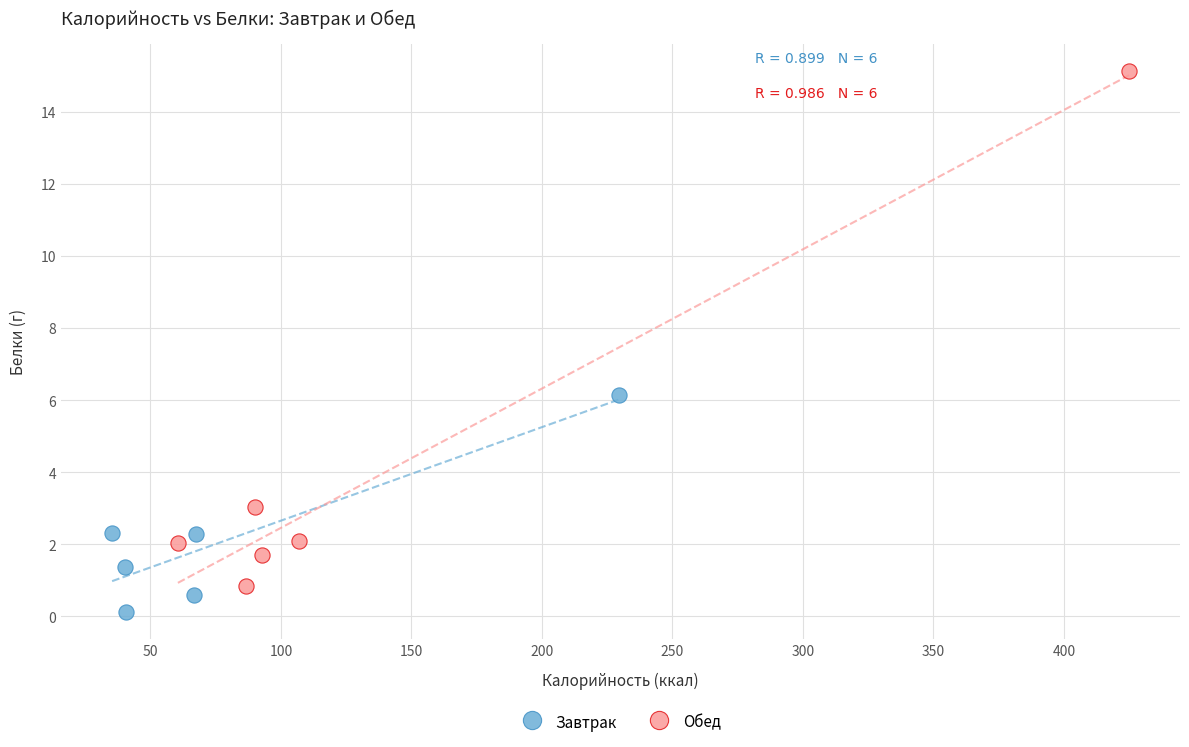

Which series reaches the minimum Y coordinate?

Завтрак